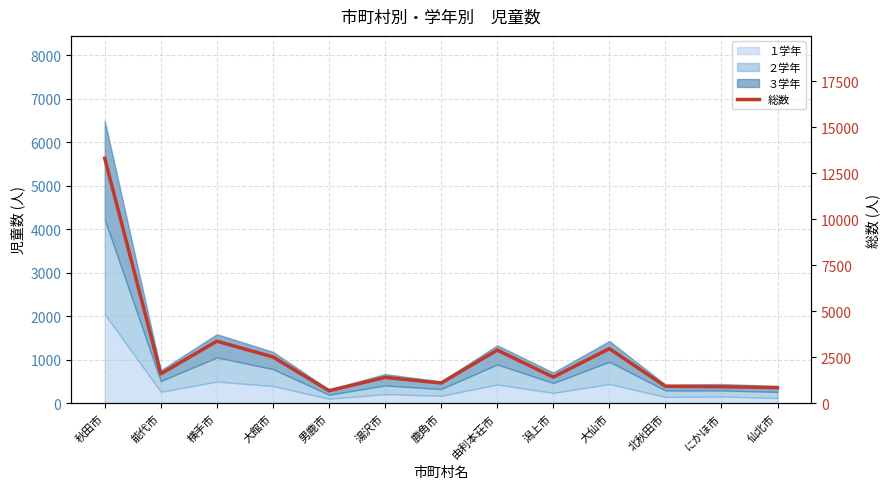

Where is the first local minimum?

能代市